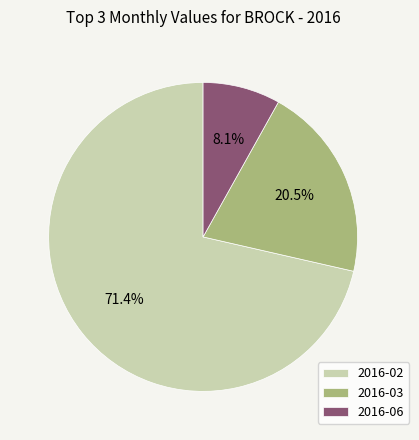

How many slices are in this pie chart?

3